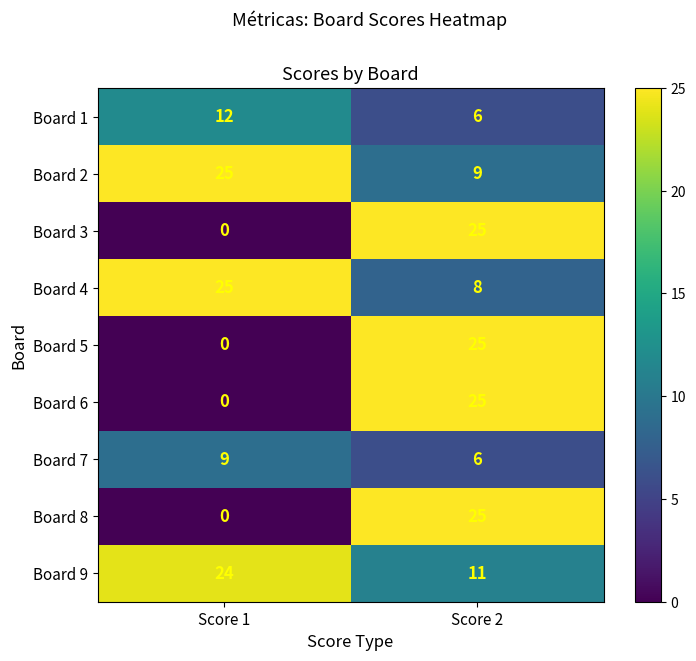

What is the average value of the Board 2 series?

17